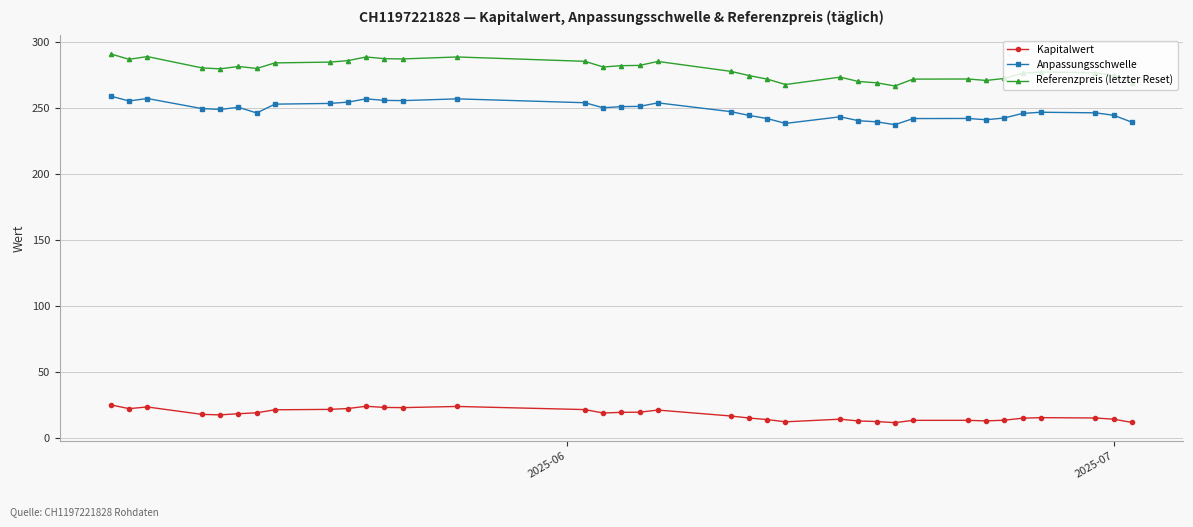

What is the difference between the second highest and second lowest values in the Referenzpreis (letzter Reset) series?

21.2